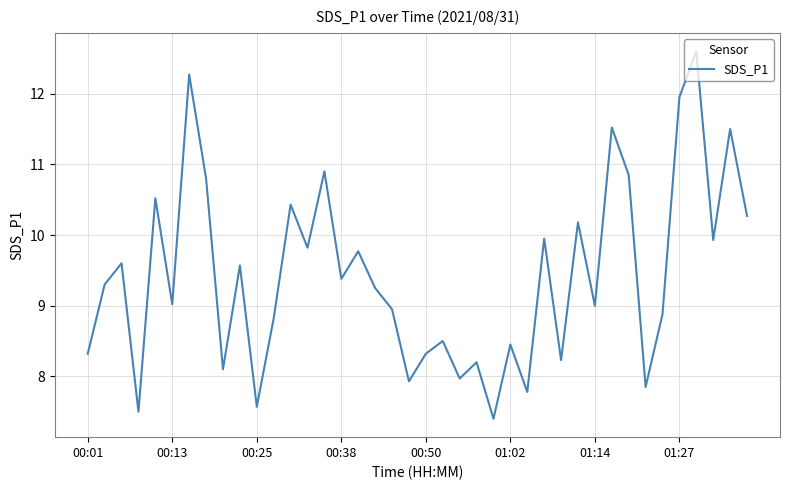

What is the minimum value shown in the chart?

7.4